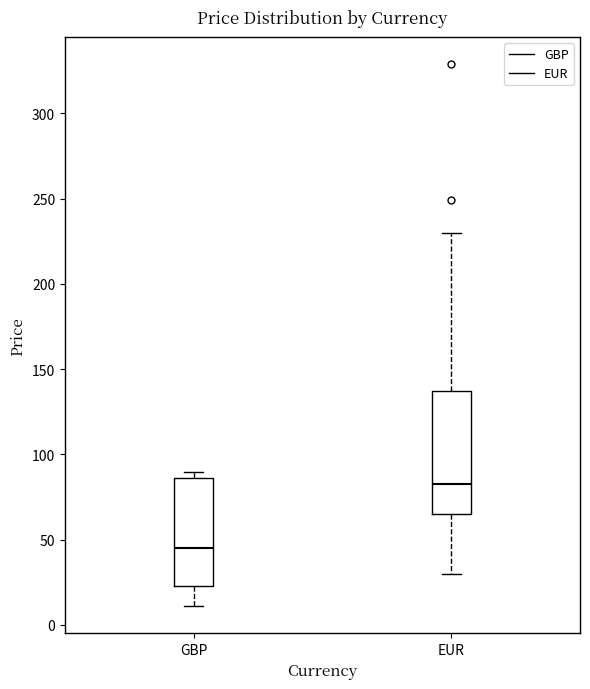

Which box's median line is the highest?

EUR